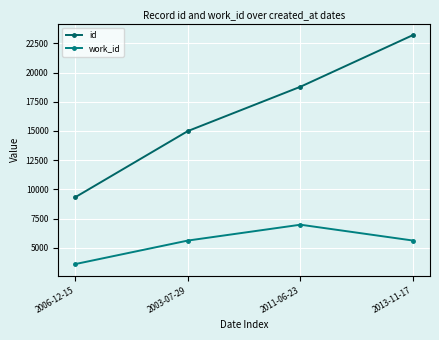

How many distinct data groups are displayed?

2